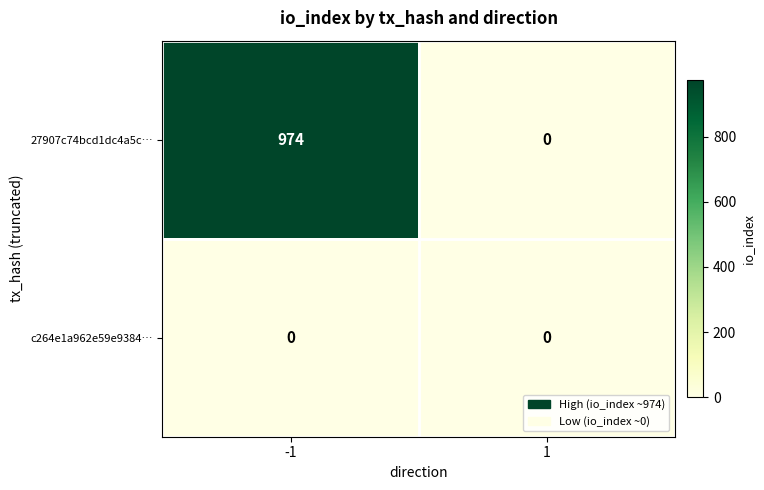

What is the greatest value displayed?

974